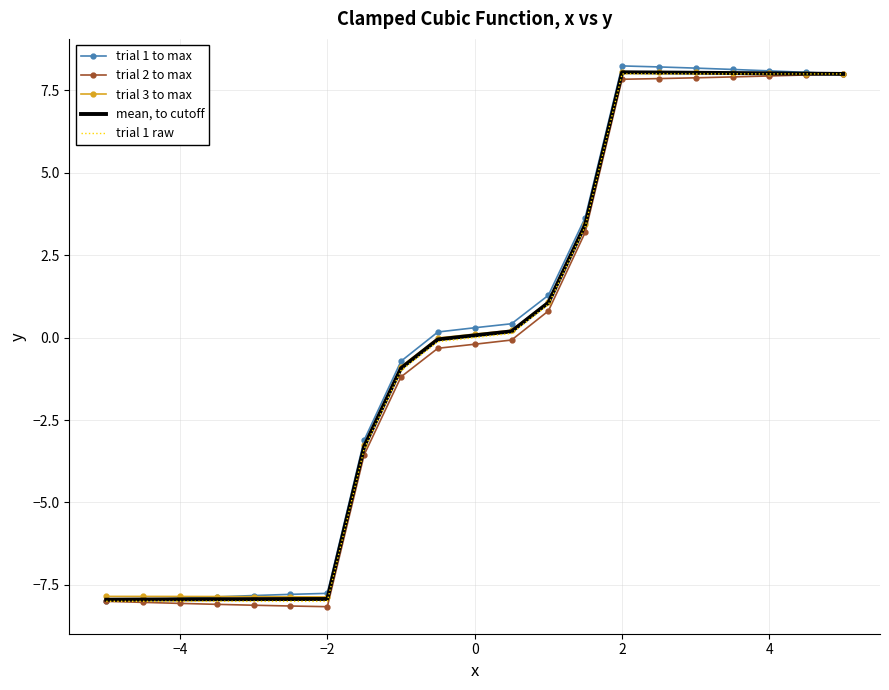

What is the highest value of the trial 1 to max series?

8.2